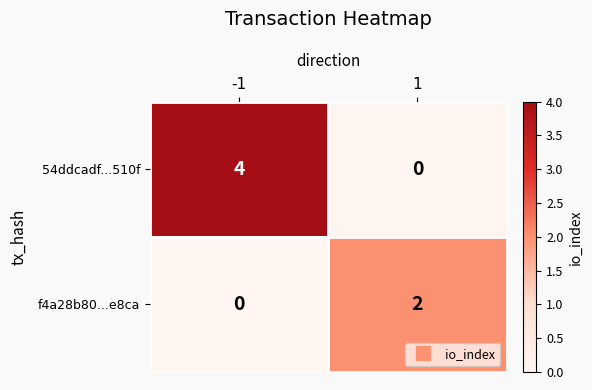

List the series in order of their peak value, highest first.

54ddcadf...510f, f4a28b80...e8ca